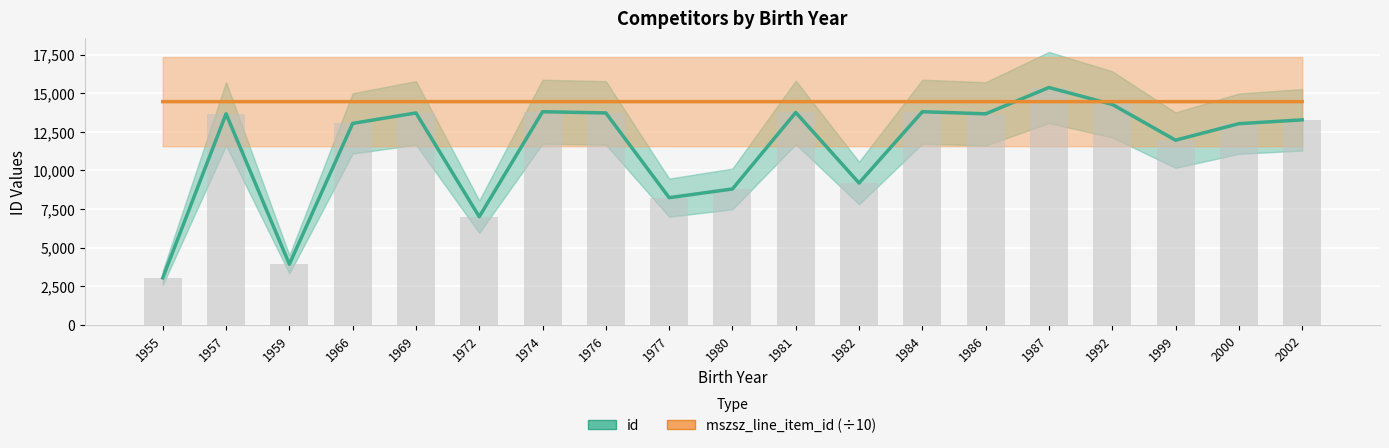

What is the value of the id bar at the 16th from the left?

14276.0